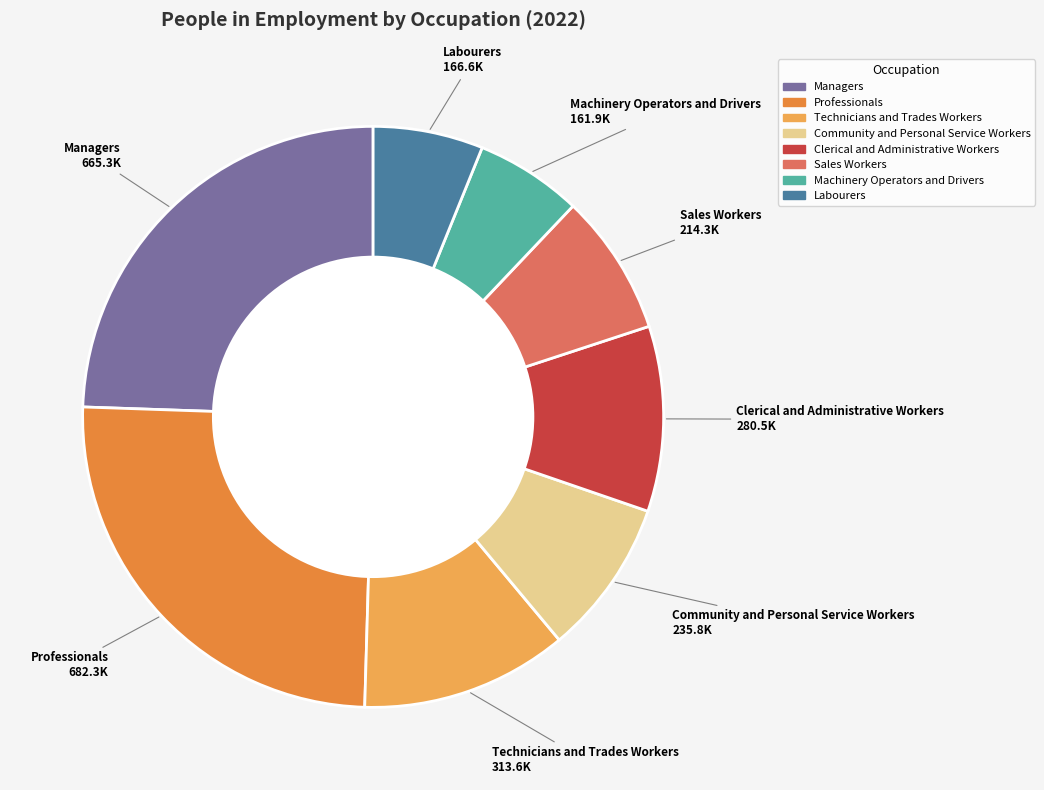

Which slice is the largest?

Professionals